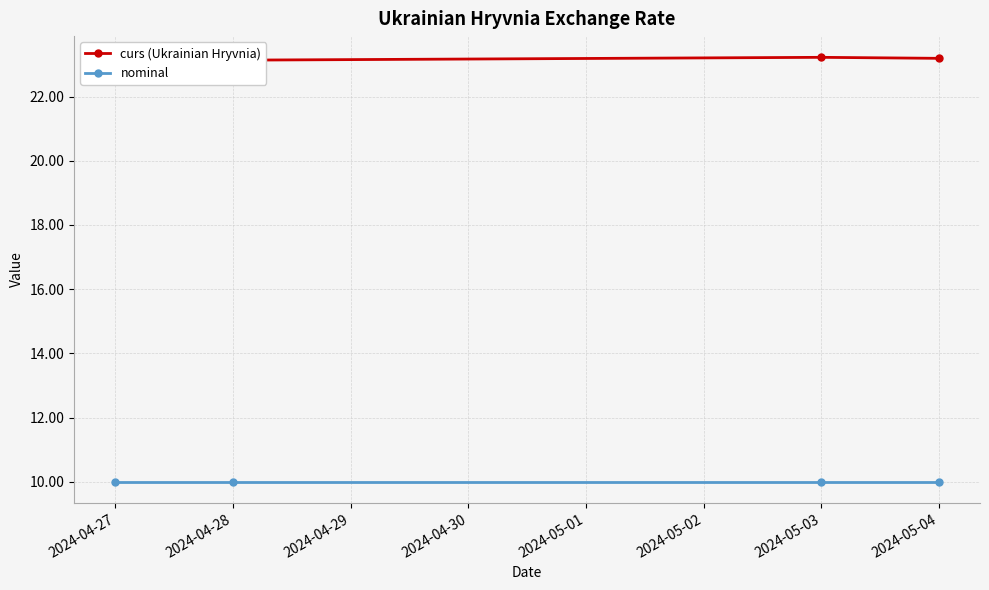

Between 2024-05-04 and 2024-05-03, which is larger?

2024-05-03